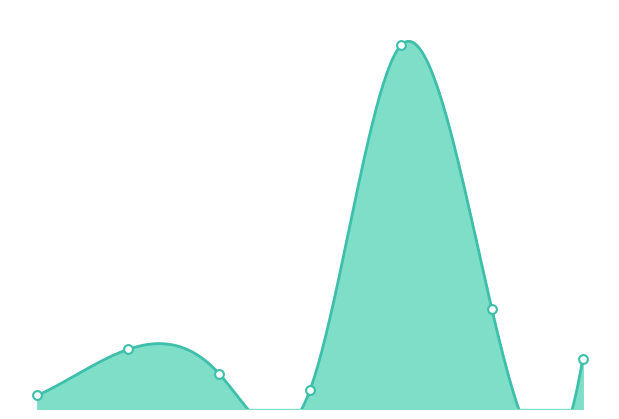

Which has a higher value, 2 or 7?

2